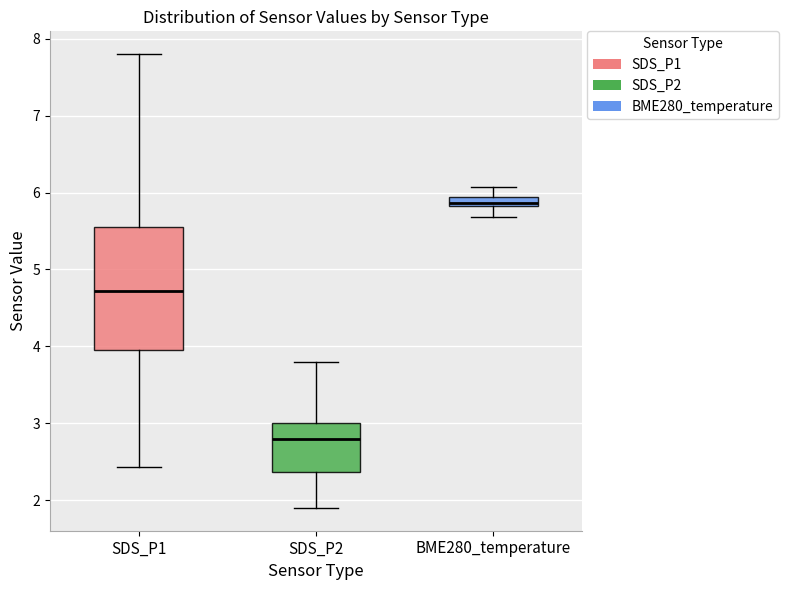

Where is the upper edge of the box for SDS_P1 on the y-axis? The values are not printed on the chart, so give them approximately, as read against the axis.

5.6